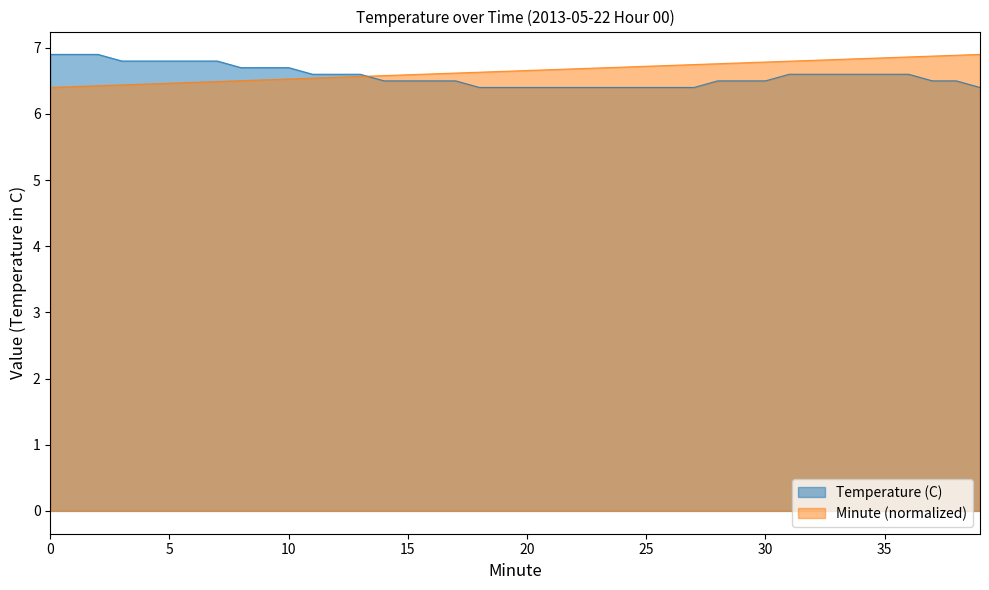

Is the value of Minute at 29 greater than the value of Temperature (C) at 6?

No